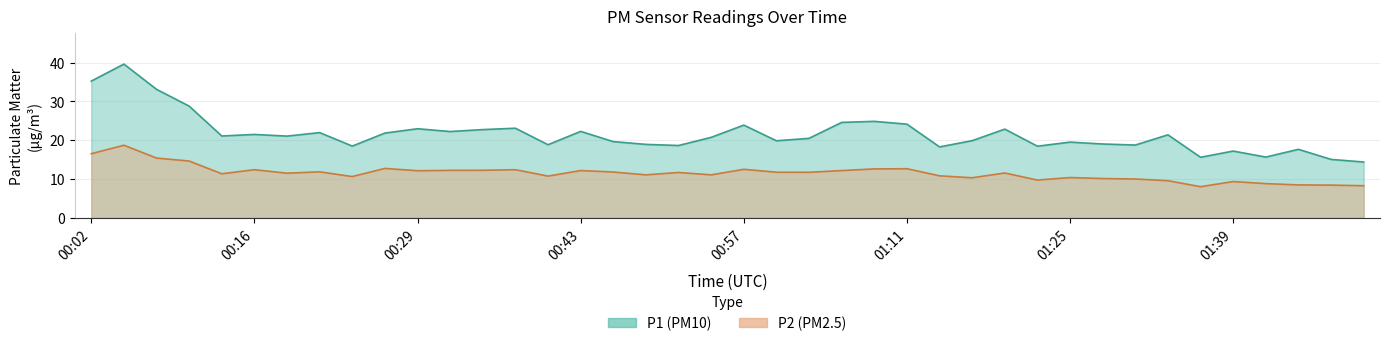

What value does the P2 series have at 00:38?

12.4